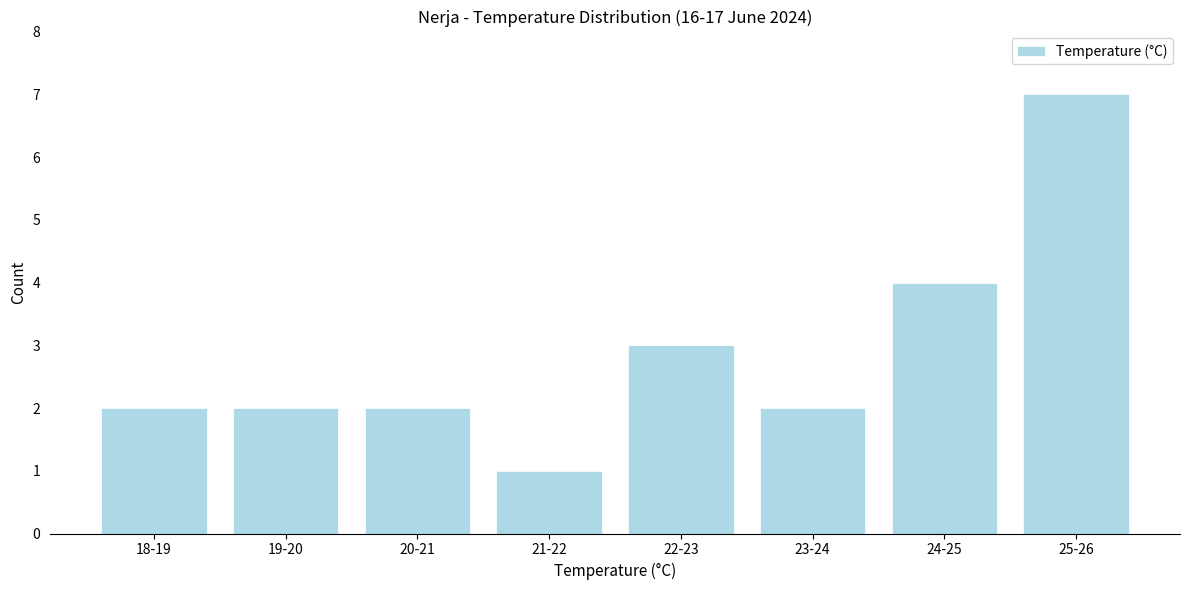

Reading right to left, transcribe all the data shown in this chart.

7	4	2	3	1	2	2	2